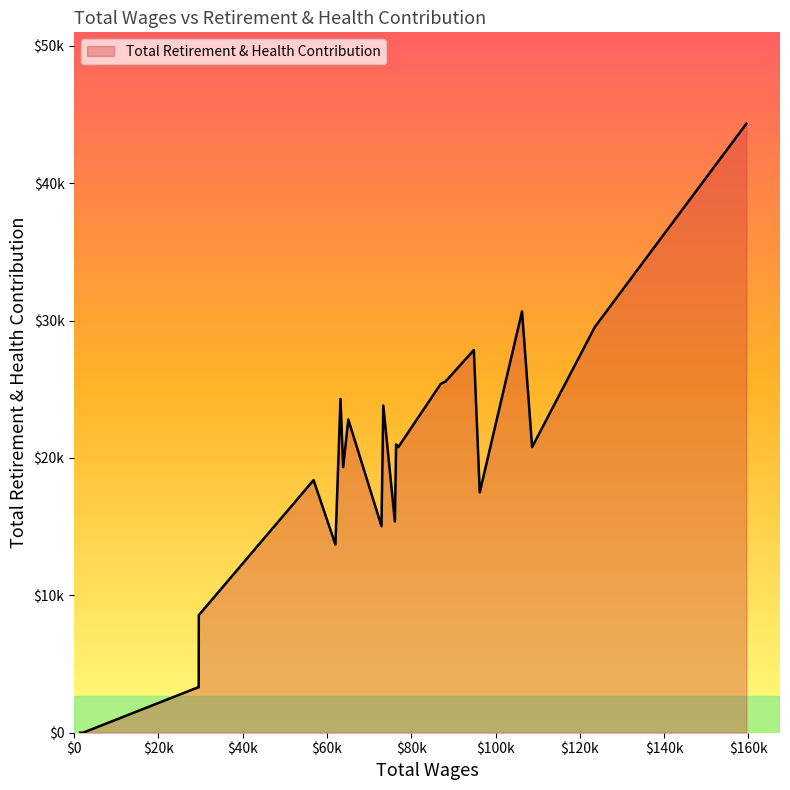

Where is the data nearest to the value 22169?

65064.0